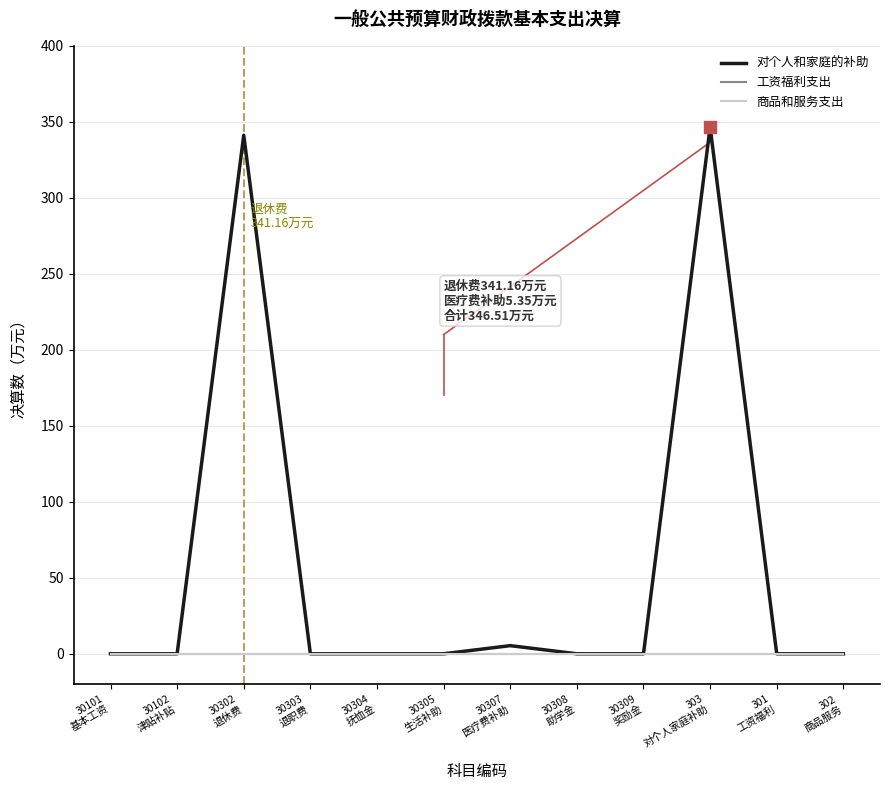

Is the value of 商品和服务支出 at 30304
抚恤金 greater than the value of 对个人和家庭的补助 at 30304
抚恤金?

No